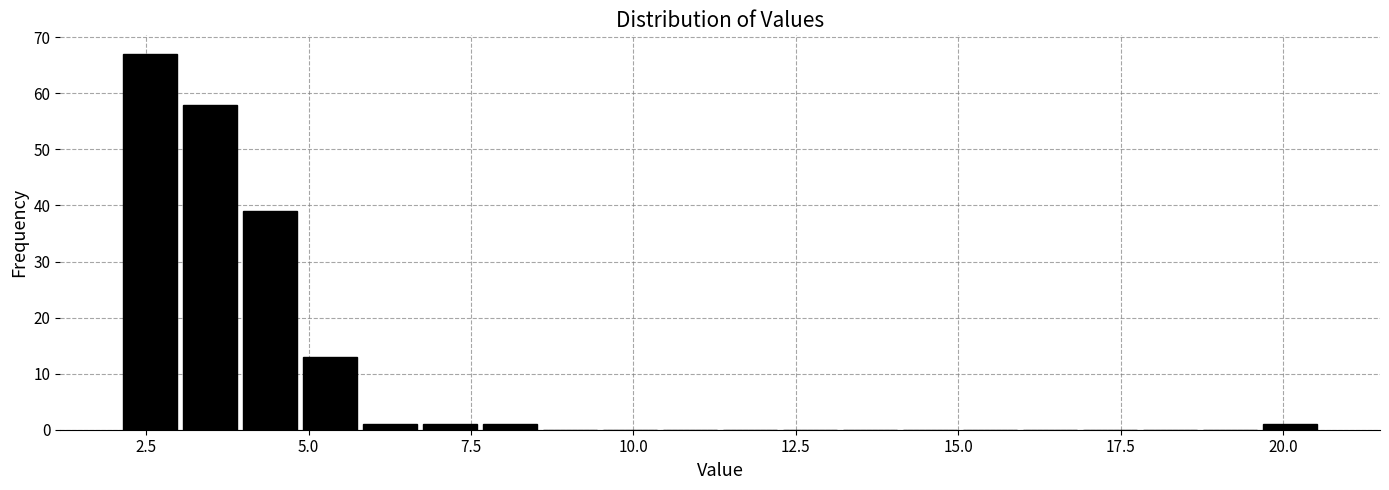

Around what value on the x-axis is the tallest bar? Give the approximate position of its centre, as read against the axis.

2.5